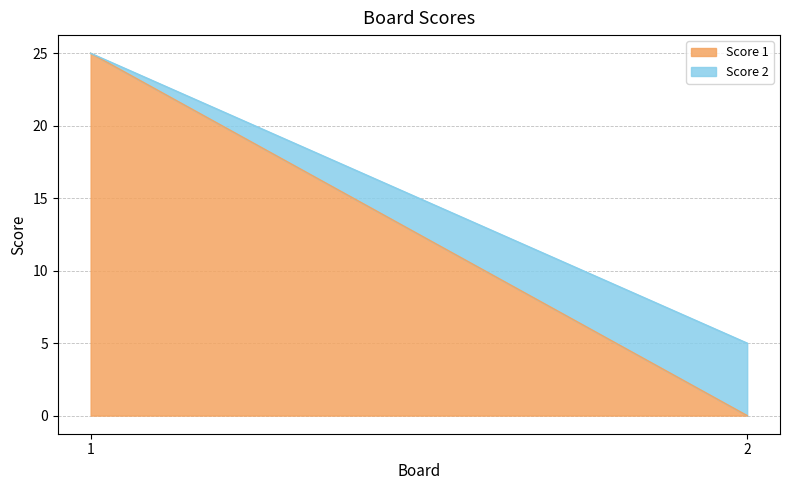

At which label does Score 2 reach its minimum?

1